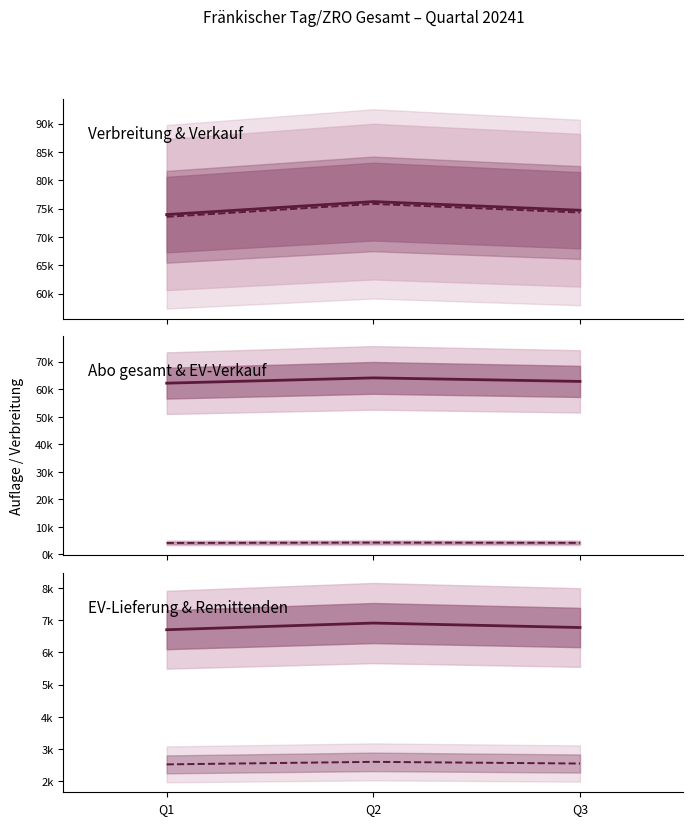

At how many categories does at least one series exceed 69834?

3